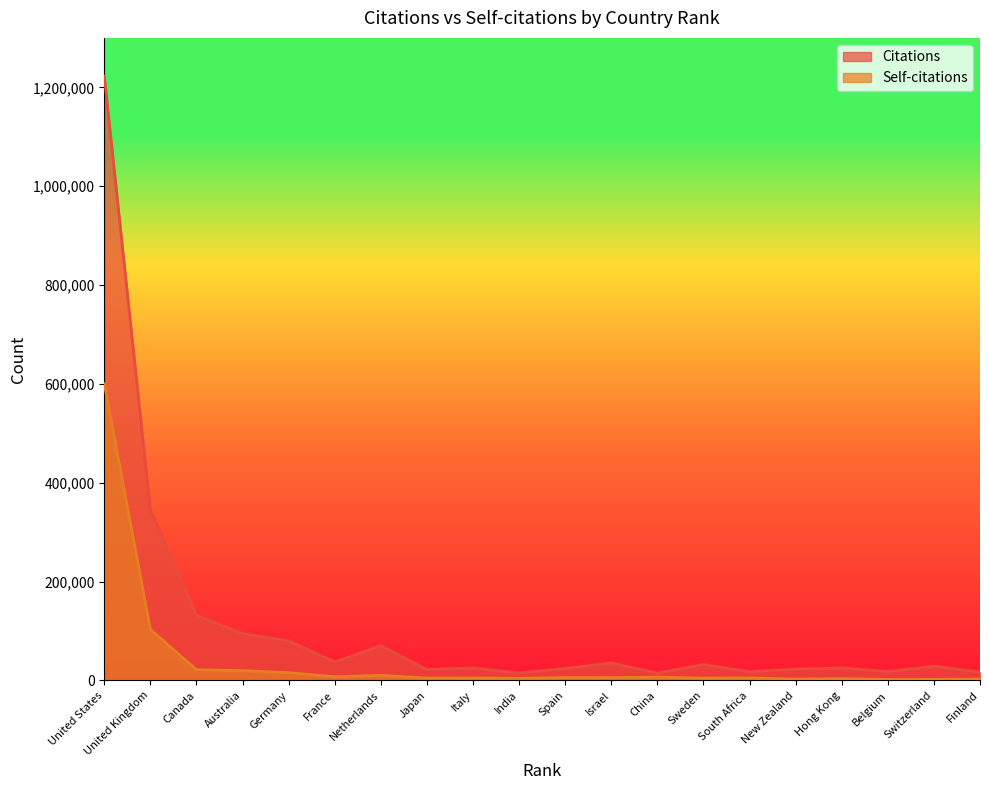

How many data points in Citations are less than 28500?

10